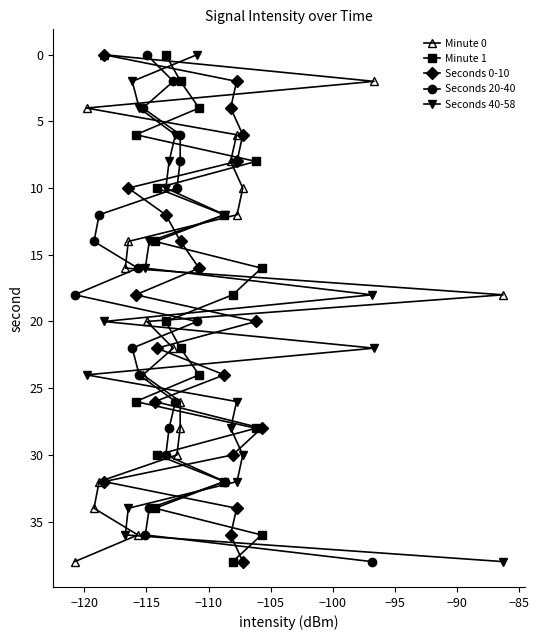

What is the label of the 2nd point from the left?

−120